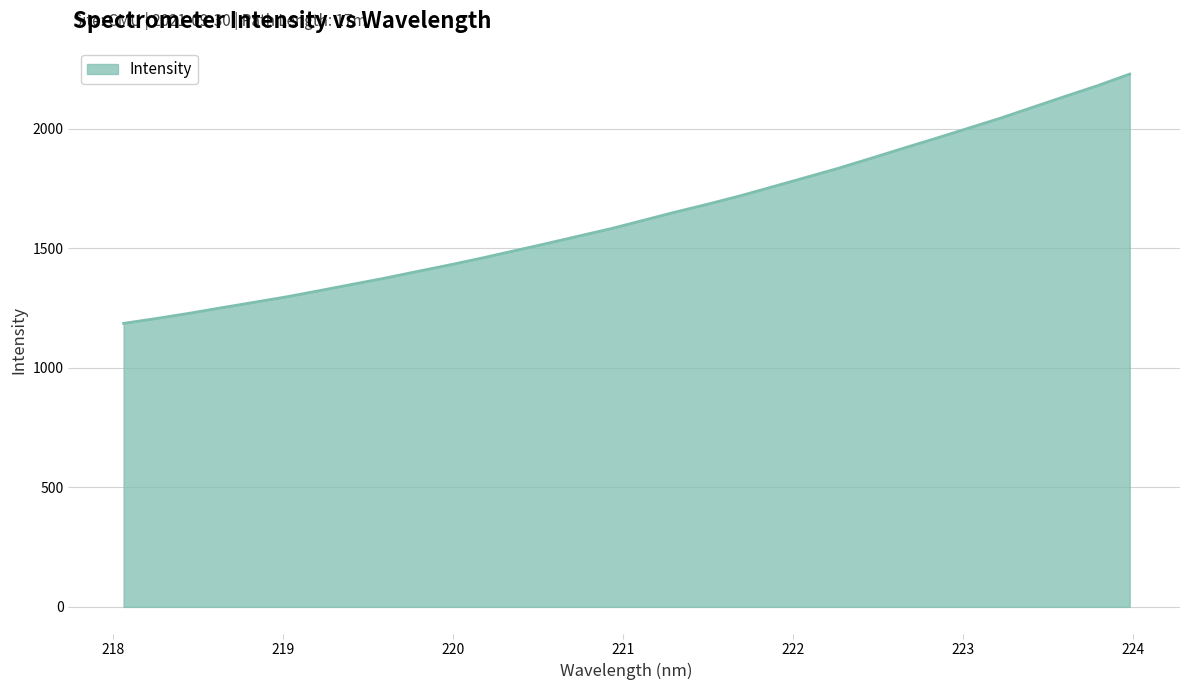

Does the chart display data point markers on the line(s)?

No